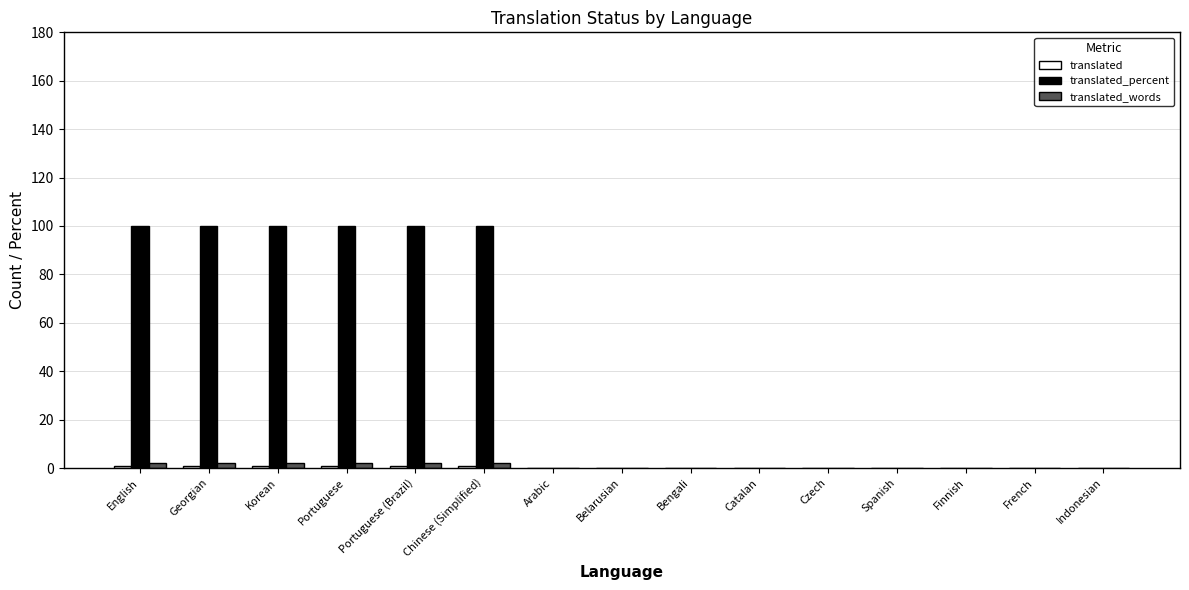

What is the maximum value shown in the chart?

100